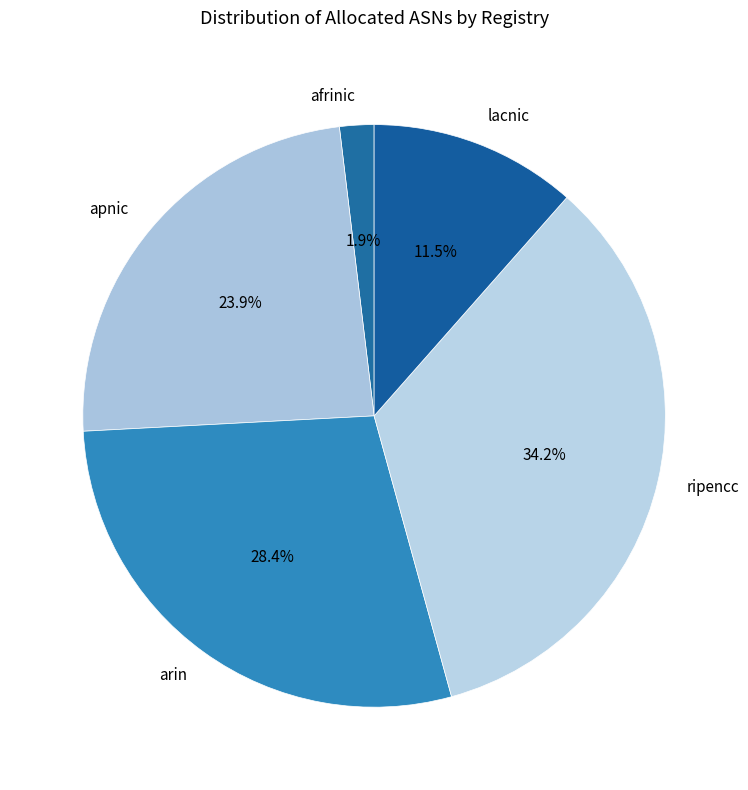

Does apnic account for over 50% of the chart?

No